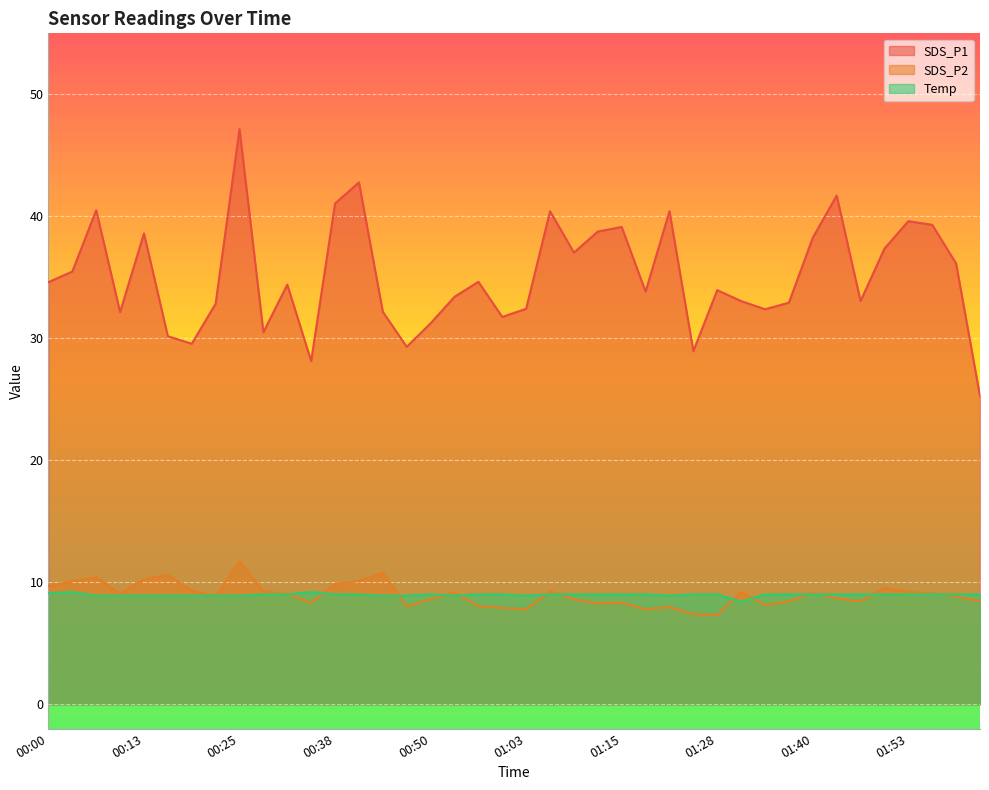

How many lines are shown in the chart?

3